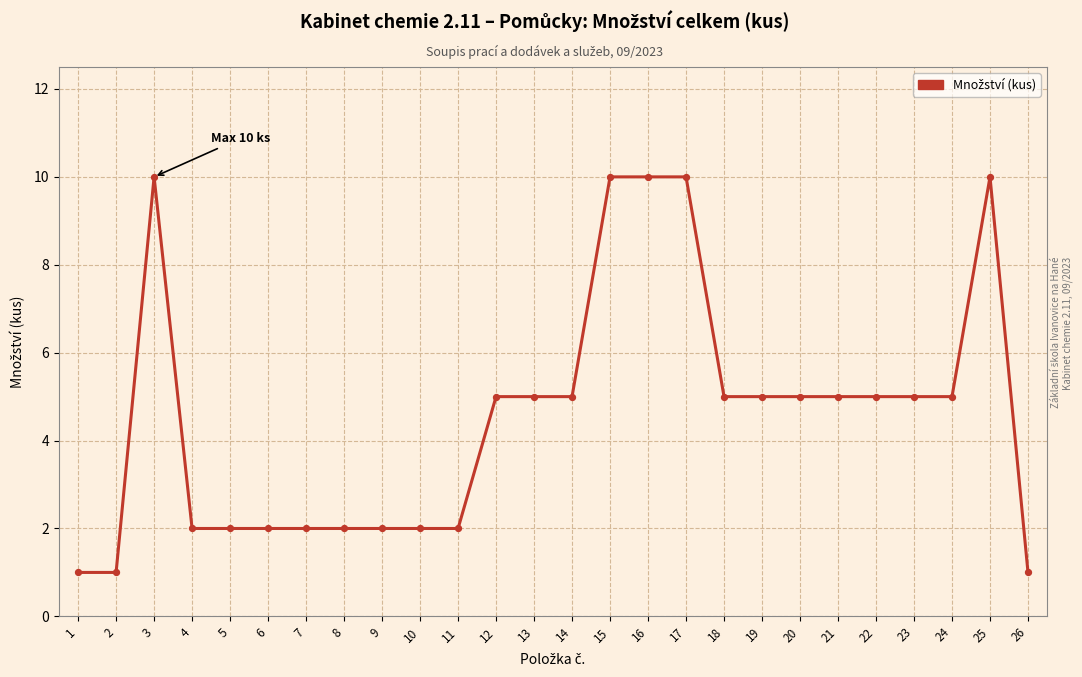

What is the change in value from 5 to 14?

+3